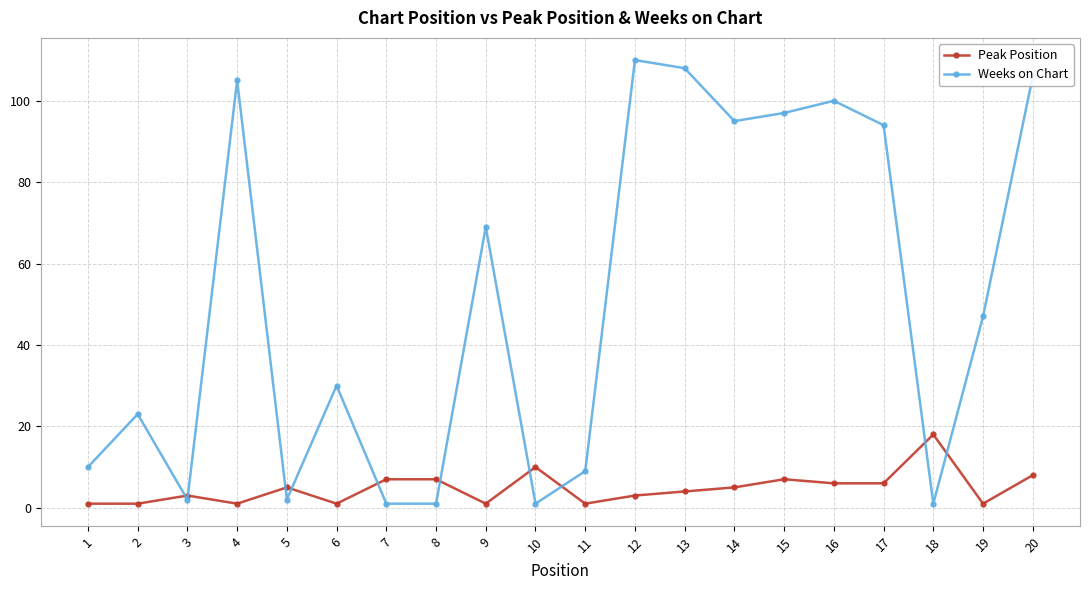

The value of Weeks on Chart at 17 is 94. True or false?

True